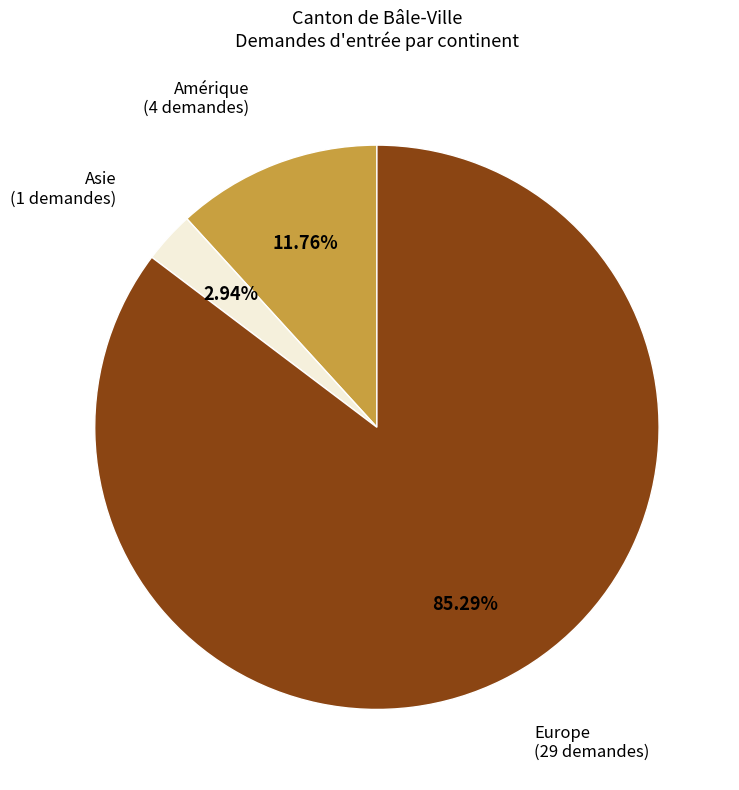

Count the number of slices in the pie.

3